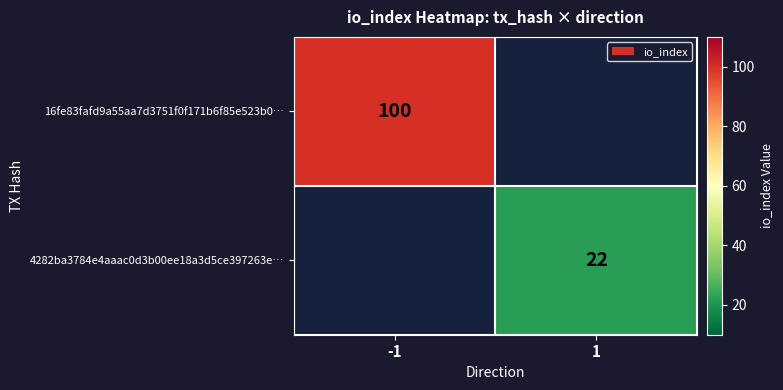

The 4282ba3784e4aaac0d3b00ee18a3d5ce397263e… series shows 22 at 1. True or false?

True